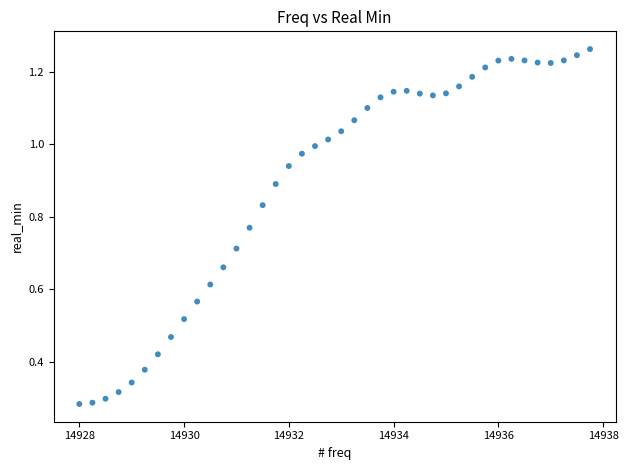

What is the range of X values (max minus min)?

9.8